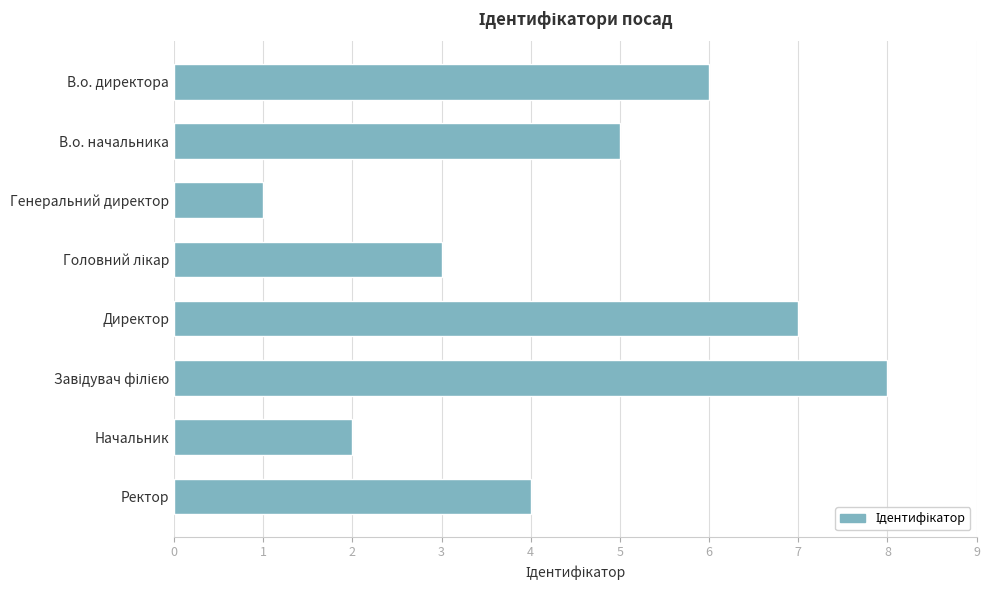

Which has a higher value, В.о. начальника or Ректор?

В.о. начальника